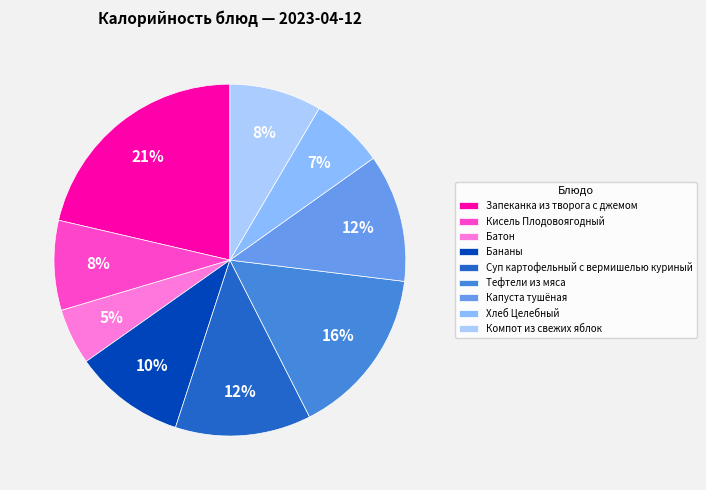

Do Батон and Суп картофельный с вермишелью куриный together represent more than half of the pie?

No